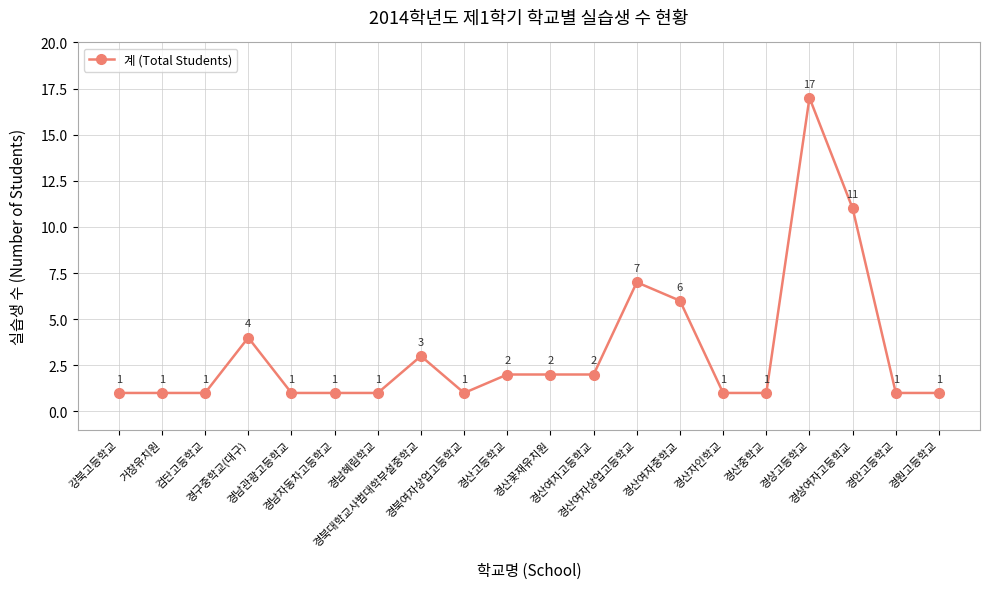

How many data points are above 1?

9